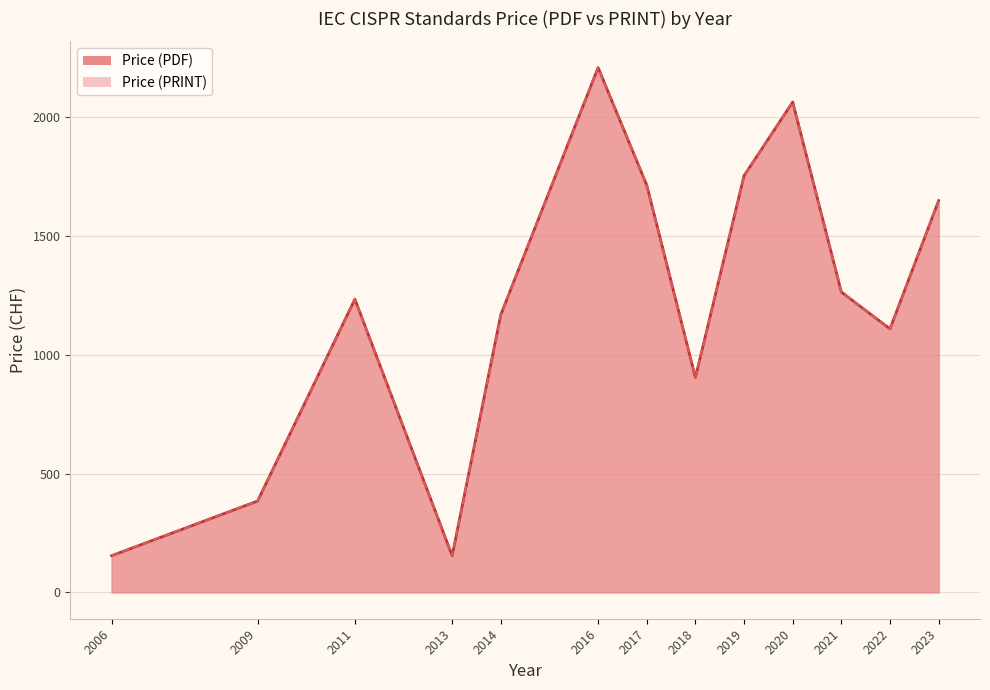

What is the highest value of the Price (PRINT) series?

1330